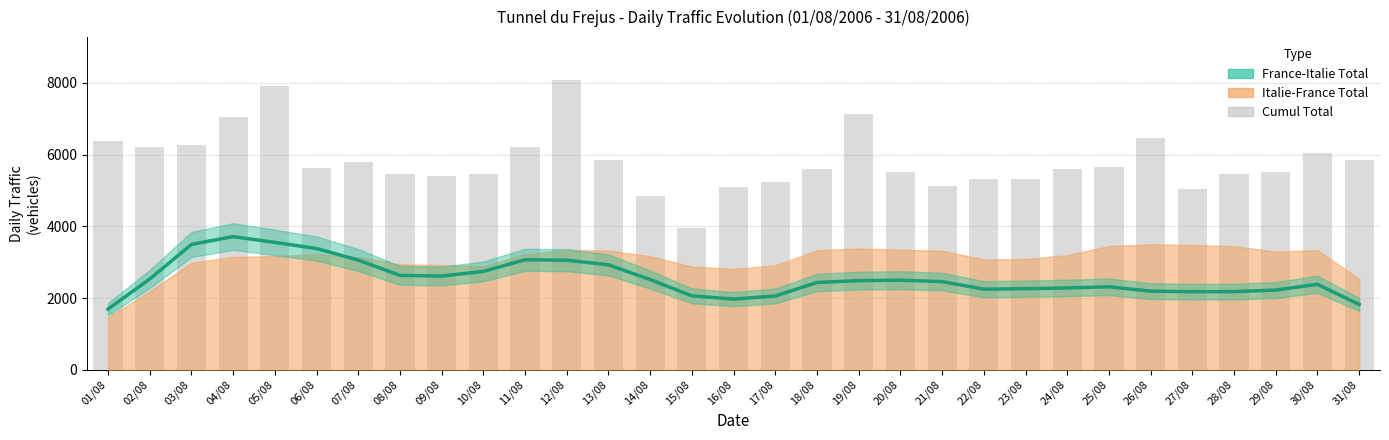

At which category is the sum across all series the highest?

05/08